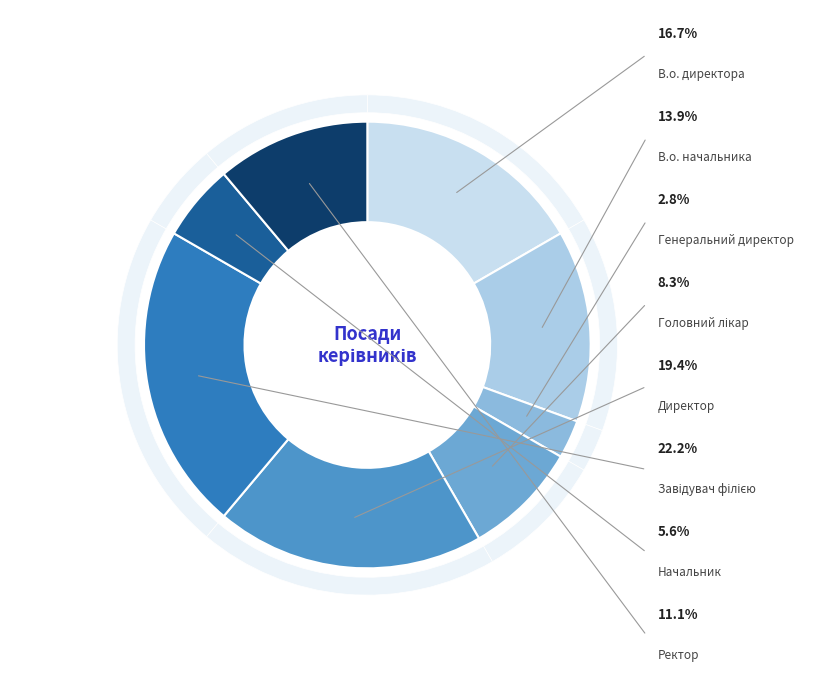

Which category has the smallest portion of the pie?

Генеральний директор